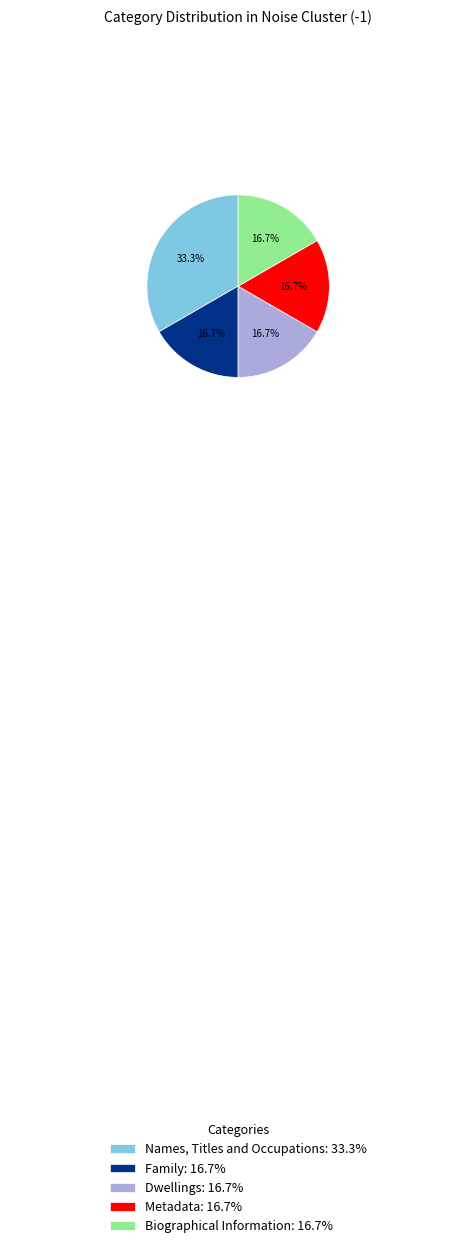

Does any single category account for the majority?

No